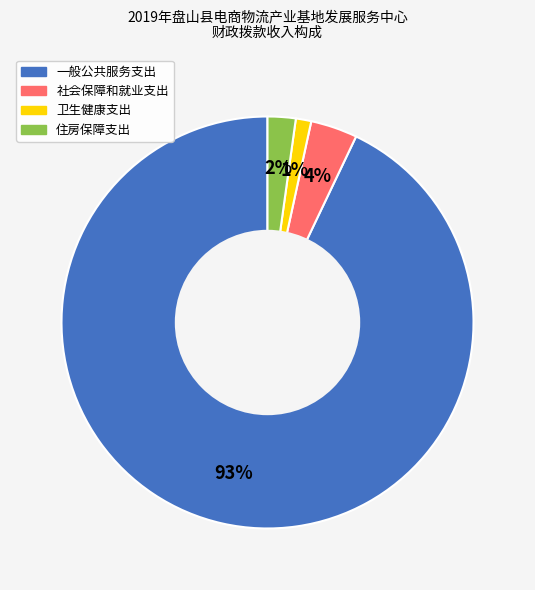

What is the largest slice in the pie chart?

一般公共服务支出